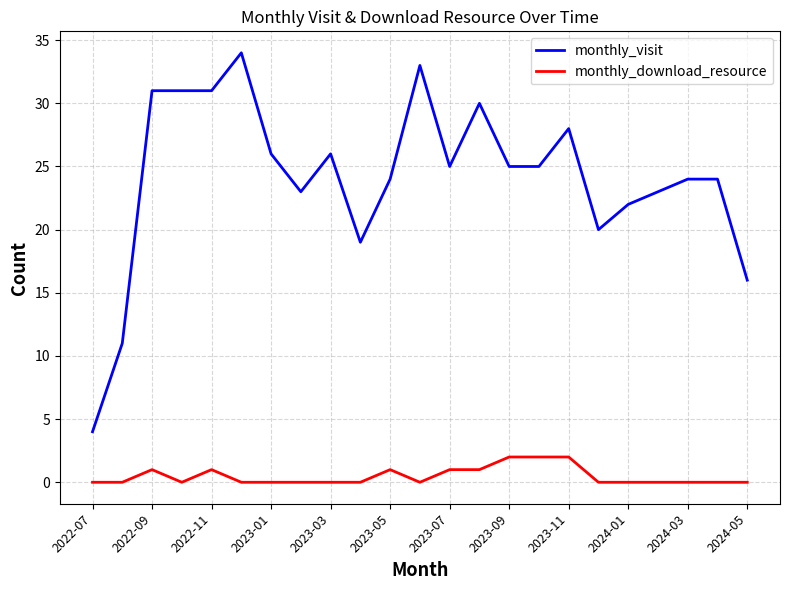

Which series has the widest spread of values?

monthly_visit